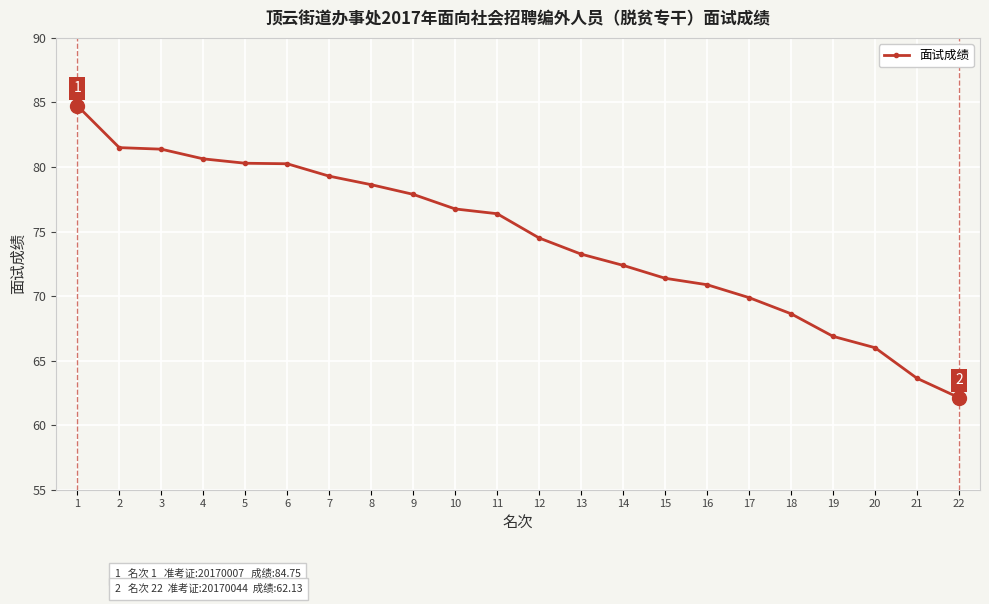

What is the difference between the second highest and second lowest values?

17.9